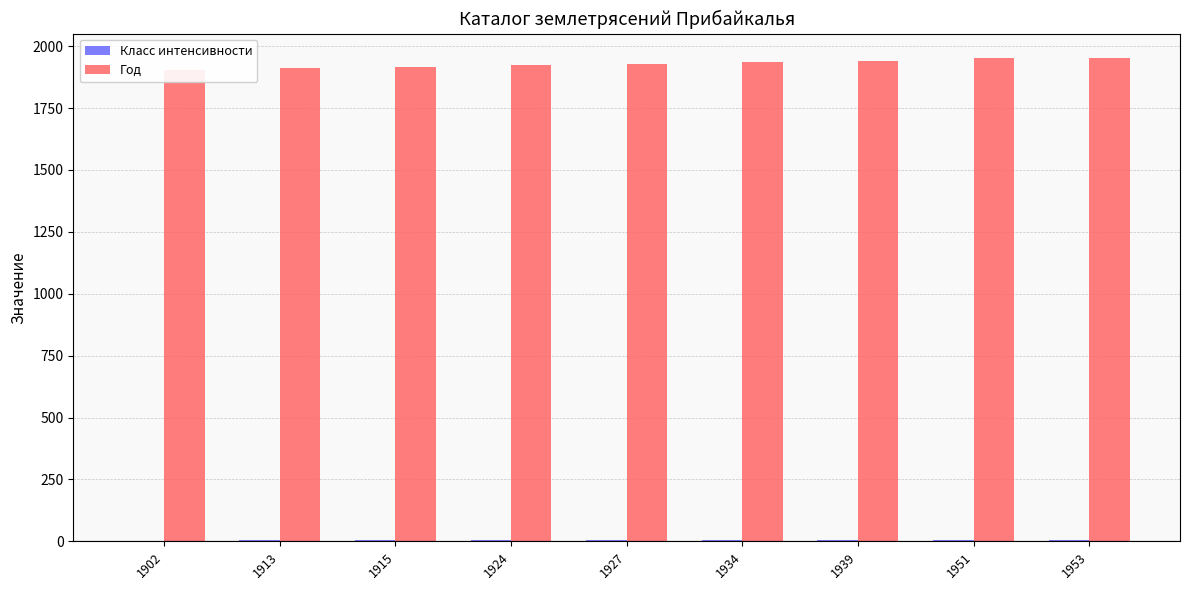

Rank the series at 1953 from lowest to highest value.

Класс интенсивности, Год